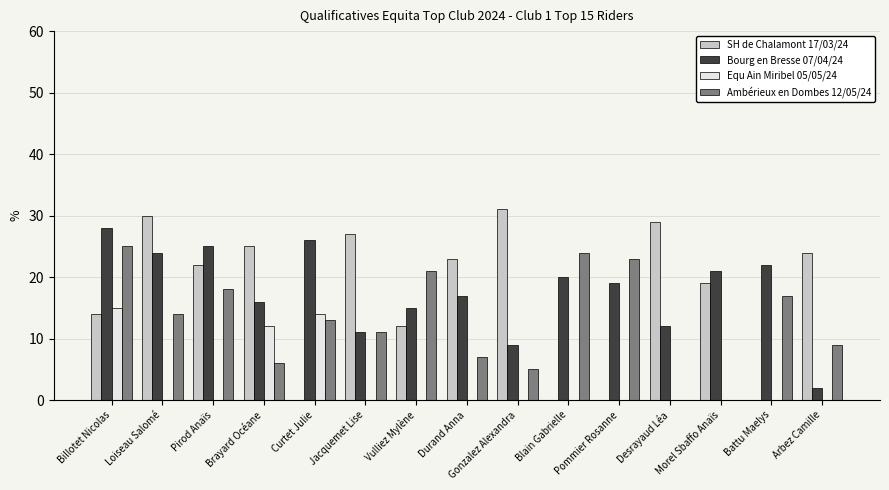

Reading left to right, transcribe all the data shown in this chart.

SH de Chalamont 17/03/24: 14	30	22	25	0	27	12	23	31	0	0	29	19	0	24
Bourg en Bresse 07/04/24: 28	24	25	16	26	11	15	17	9	20	19	12	21	22	2
Equ Ain Miribel 05/05/24: 15	0	0	12	14	0	0	0	0	0	0	0	0	0	0
Ambérieux en Dombes 12/05/24: 25	14	18	6	13	11	21	7	5	24	23	0	0	17	9